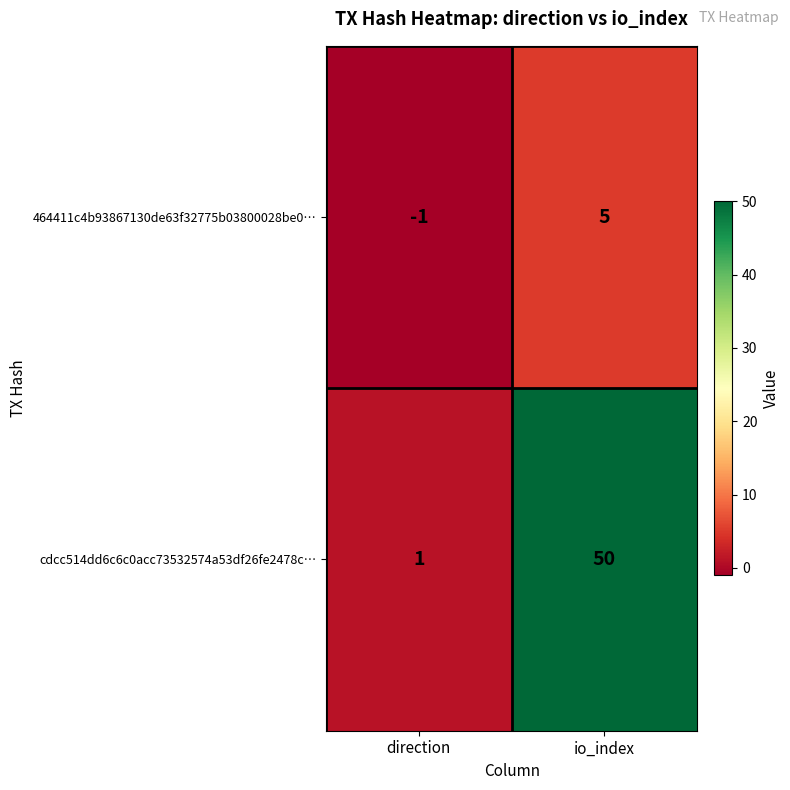

Rank the series at direction from lowest to highest value.

464411c4b93867130de63f32775b03800028be0…, cdcc514dd6c6c0acc73532574a53df26fe2478c…